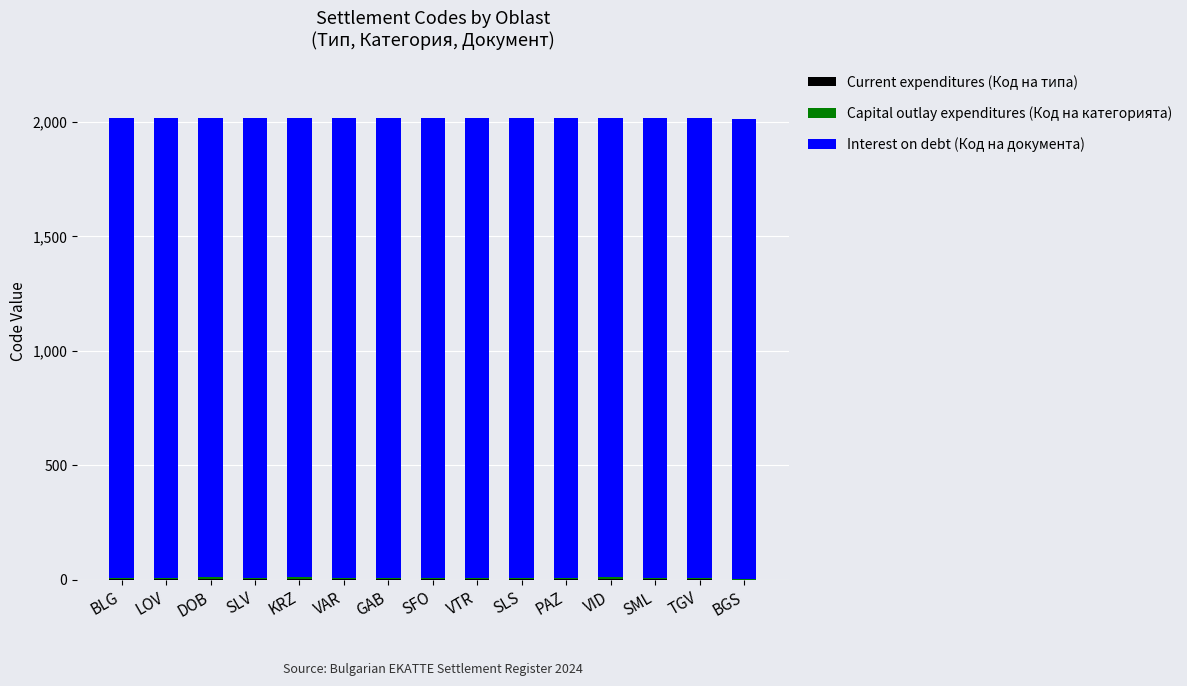

What is the label of the 9th bar from the left?

VTR